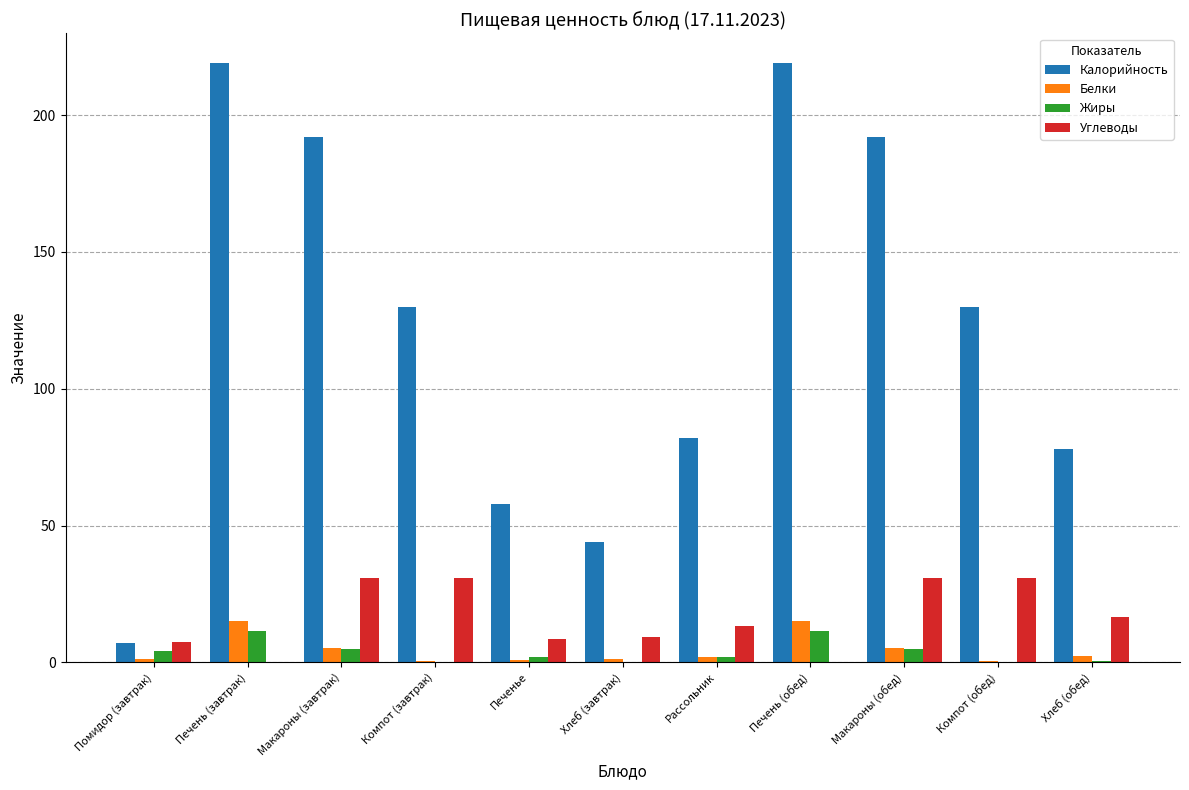

What is the sum of all Белки values?

50.3